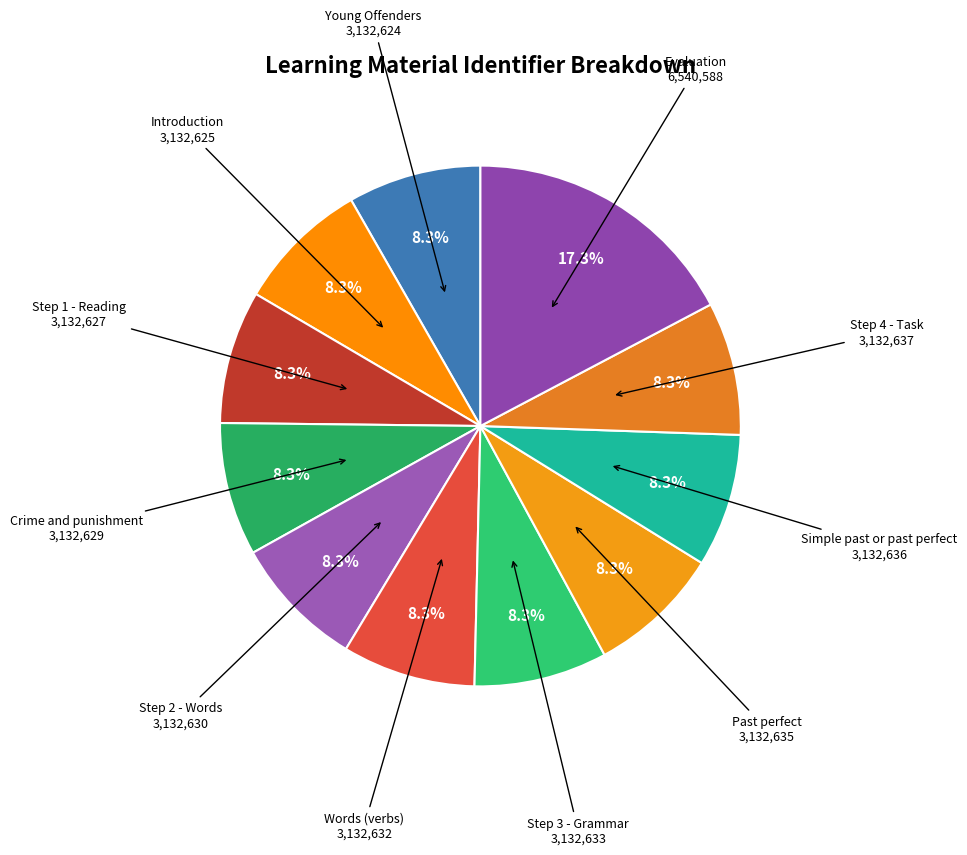

Approximately how many times larger is the value at Young Offenders compared to Step 4 - Task?

1.0